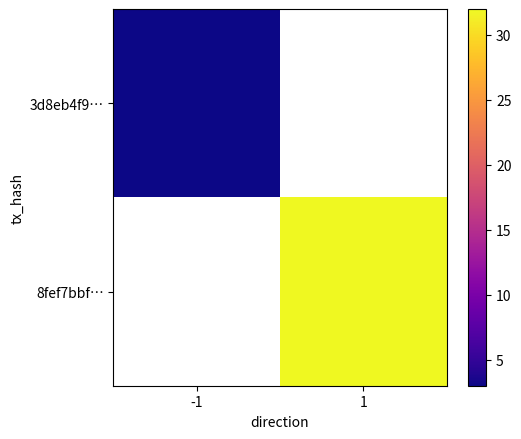

List the labels in order of 3d8eb4f9… value, smallest first.

-1, 1